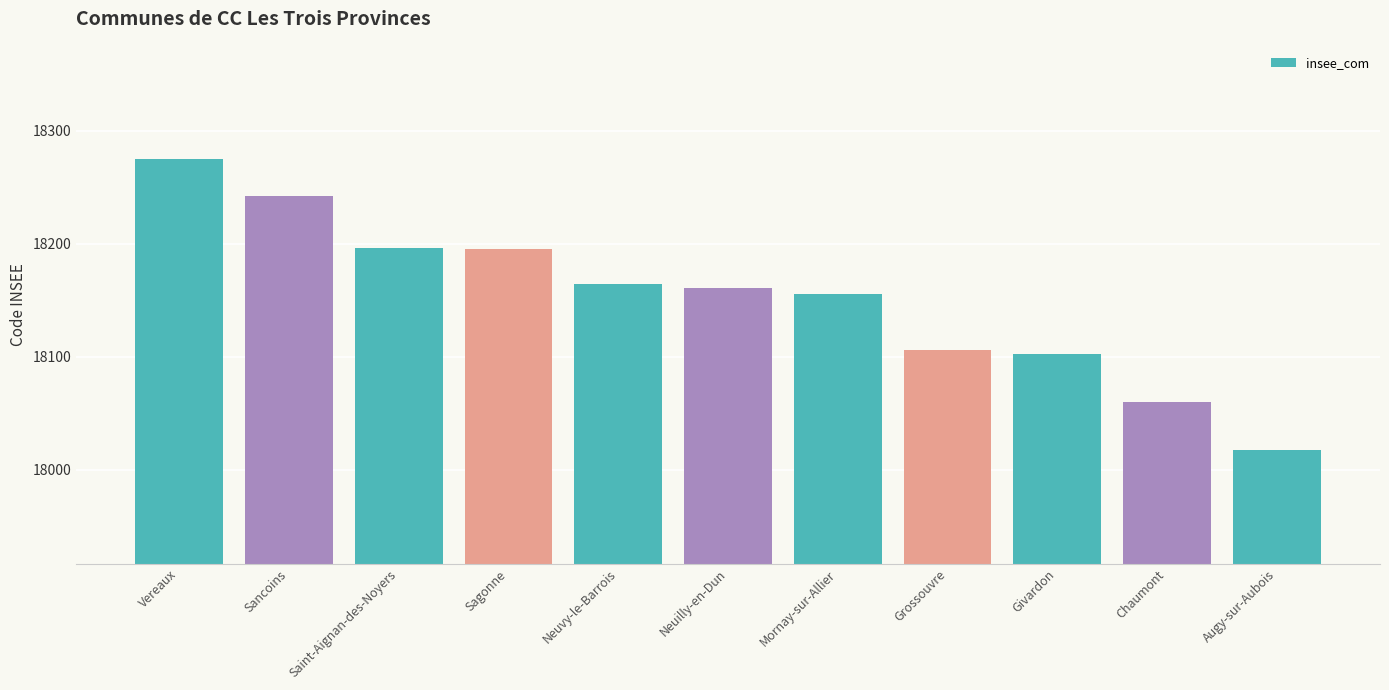

What position from the left is Saint-Aignan-des-Noyers?

3